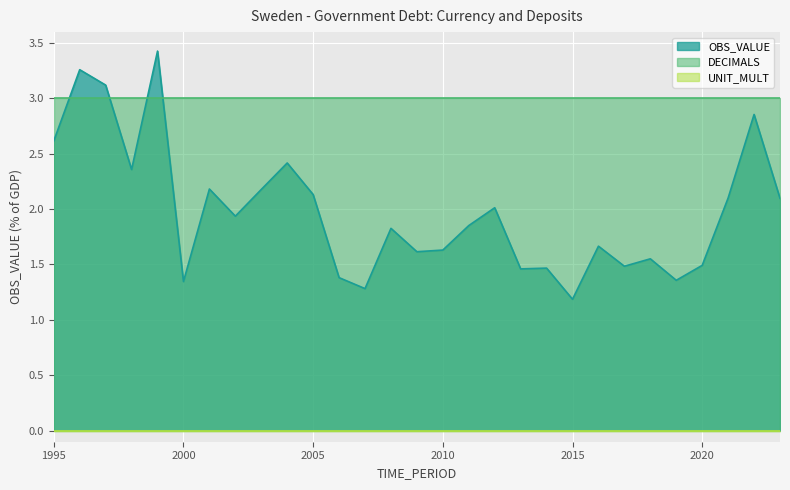

At which category does OBS_VALUE reach its first local peak?

1996